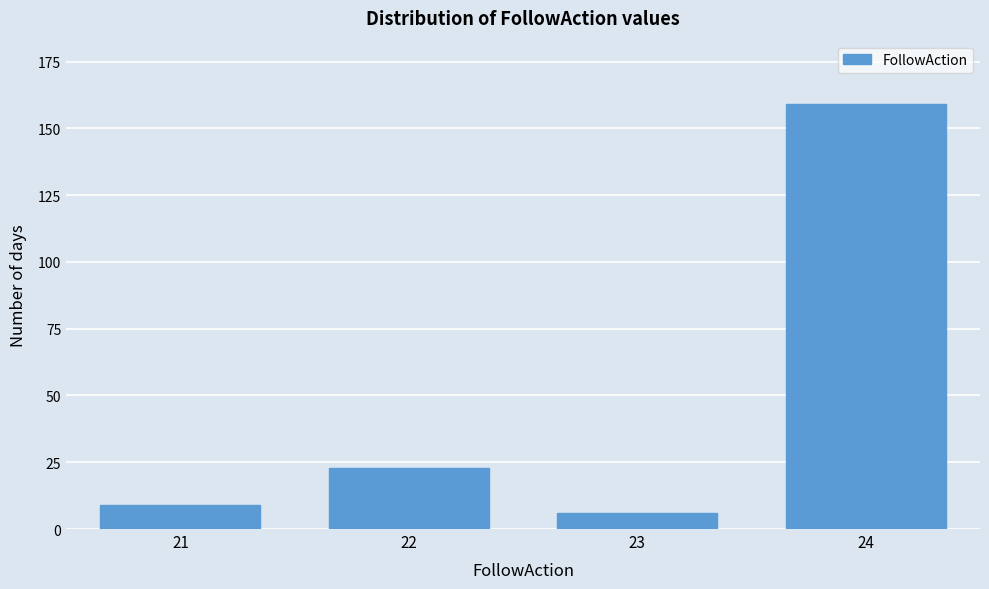

Reading right to left, extract all data points from this chart.

159	6	23	9